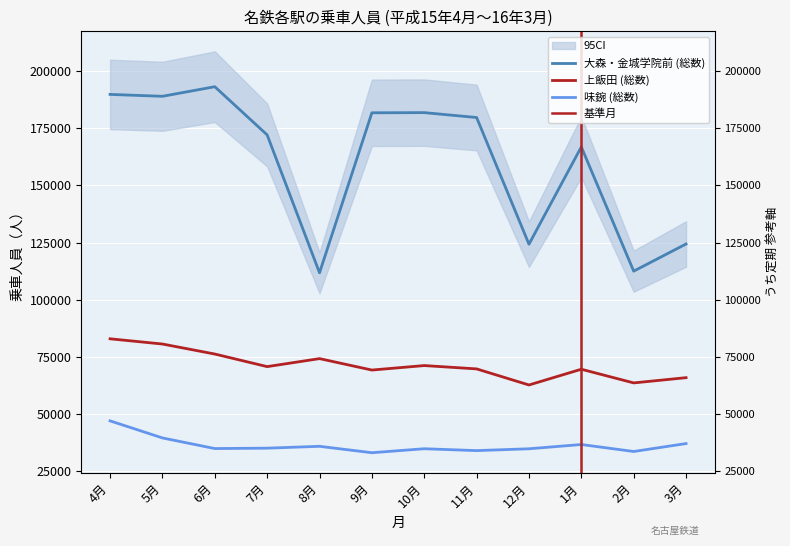

Between 4月 and 2月, which series saw the biggest shift?

大森・金城学院前 (総数)